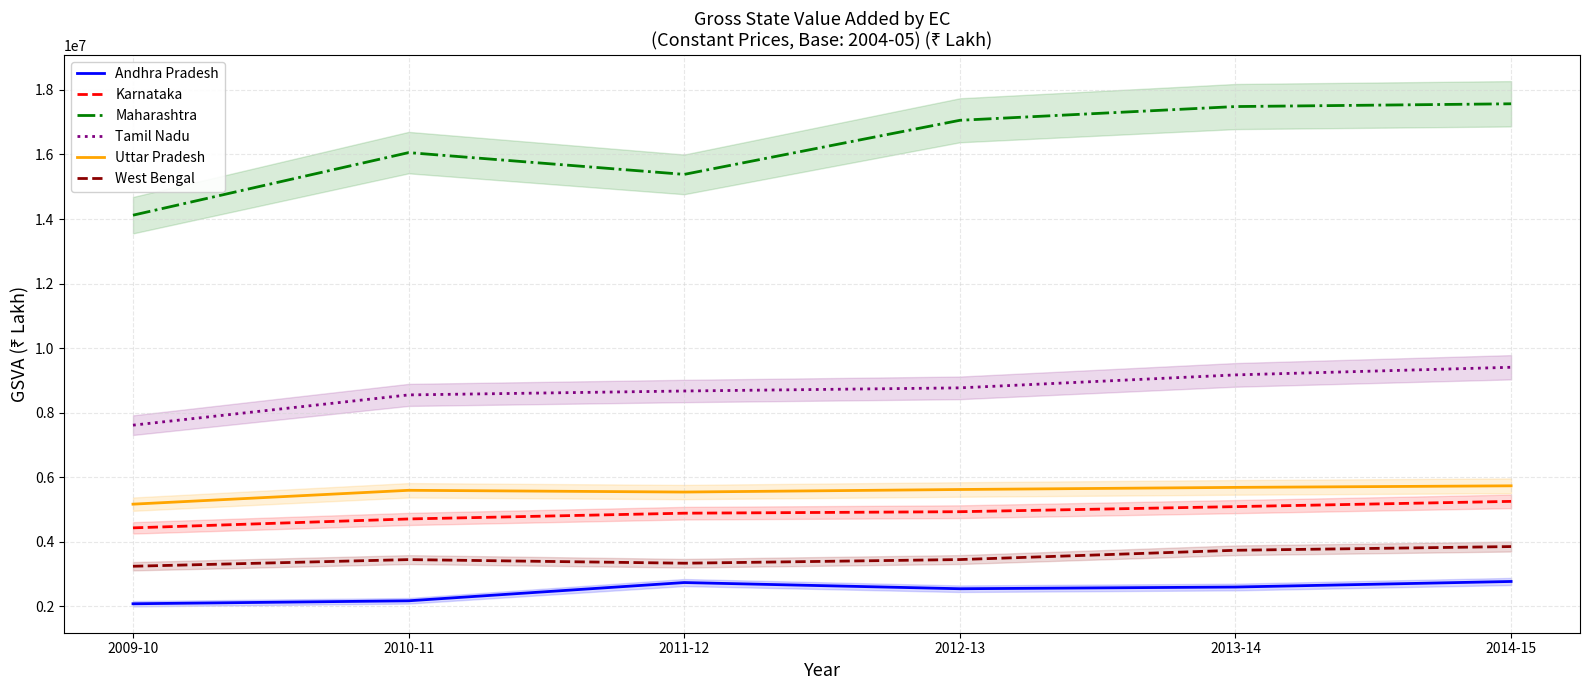

Reading left to right, transcribe all the data shown in this chart.

Andhra Pradesh: 2009-10=2079500	2010-11=2171642	2011-12=2737058	2012-13=2545373	2013-14=2598092	2014-15=2770573
Karnataka: 2009-10=4431447	2010-11=4707397	2011-12=4886093	2012-13=4932216	2013-14=5089577	2014-15=5252087
Maharashtra: 2009-10=14119058	2010-11=16058366	2011-12=15383619	2012-13=17059707	2013-14=17485491	2014-15=17571024
Tamil Nadu: 2009-10=7613374	2010-11=8550826	2011-12=8671985	2012-13=8769196	2013-14=9170850	2014-15=9407294
Uttar Pradesh: 2009-10=5165847	2010-11=5595168	2011-12=5541086	2012-13=5620101	2013-14=5685650	2014-15=5734169
West Bengal: 2009-10=3242074	2010-11=3447911	2011-12=3336228	2012-13=3449397	2013-14=3736959	2014-15=3852104